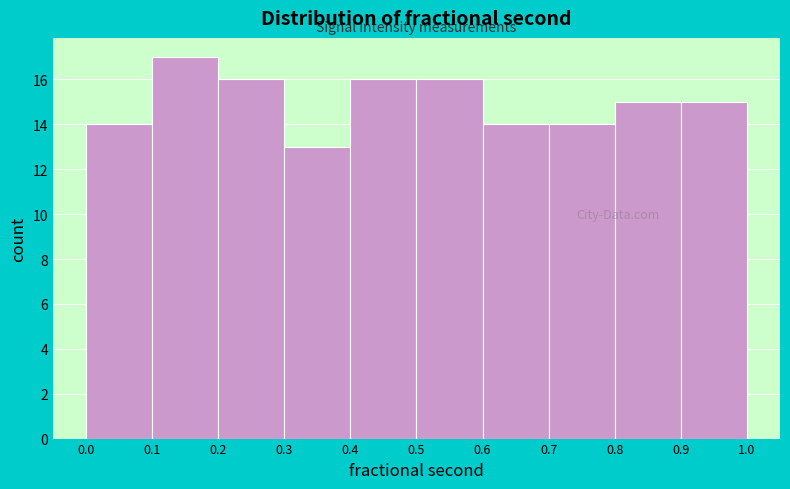

Over which range of the x-axis is the bar tallest?

0.1 to 0.2